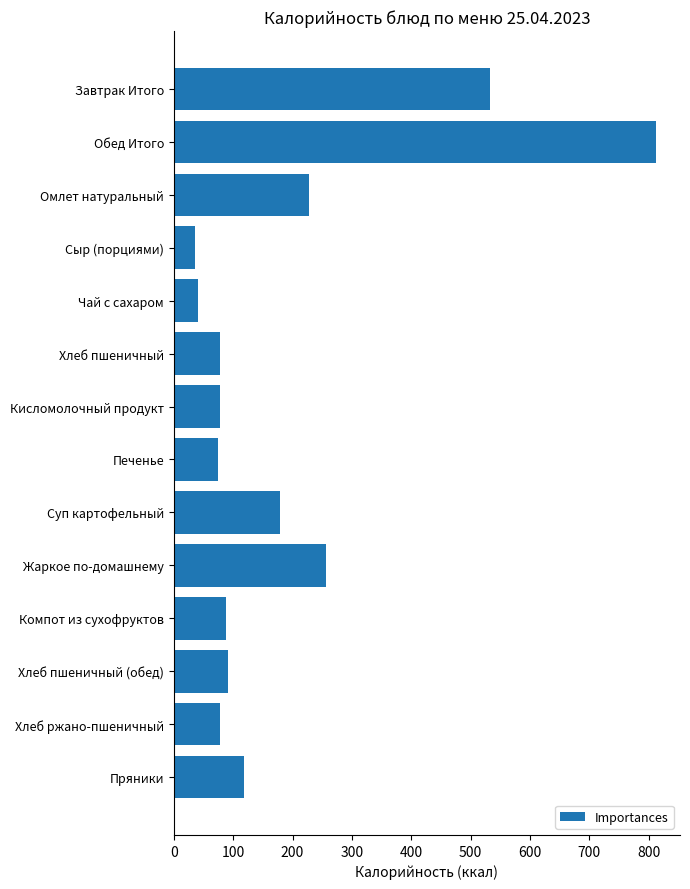

What is the label of the 3rd bar from the bottom?

Хлеб пшеничный (обед)